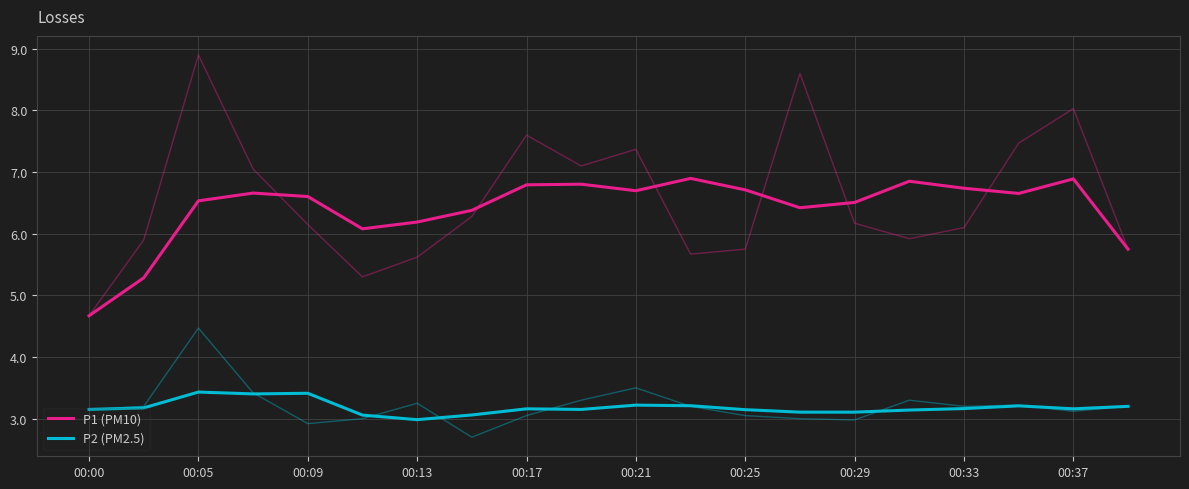

What are all the series names shown in the legend?

P1 (PM10), P2 (PM2.5)